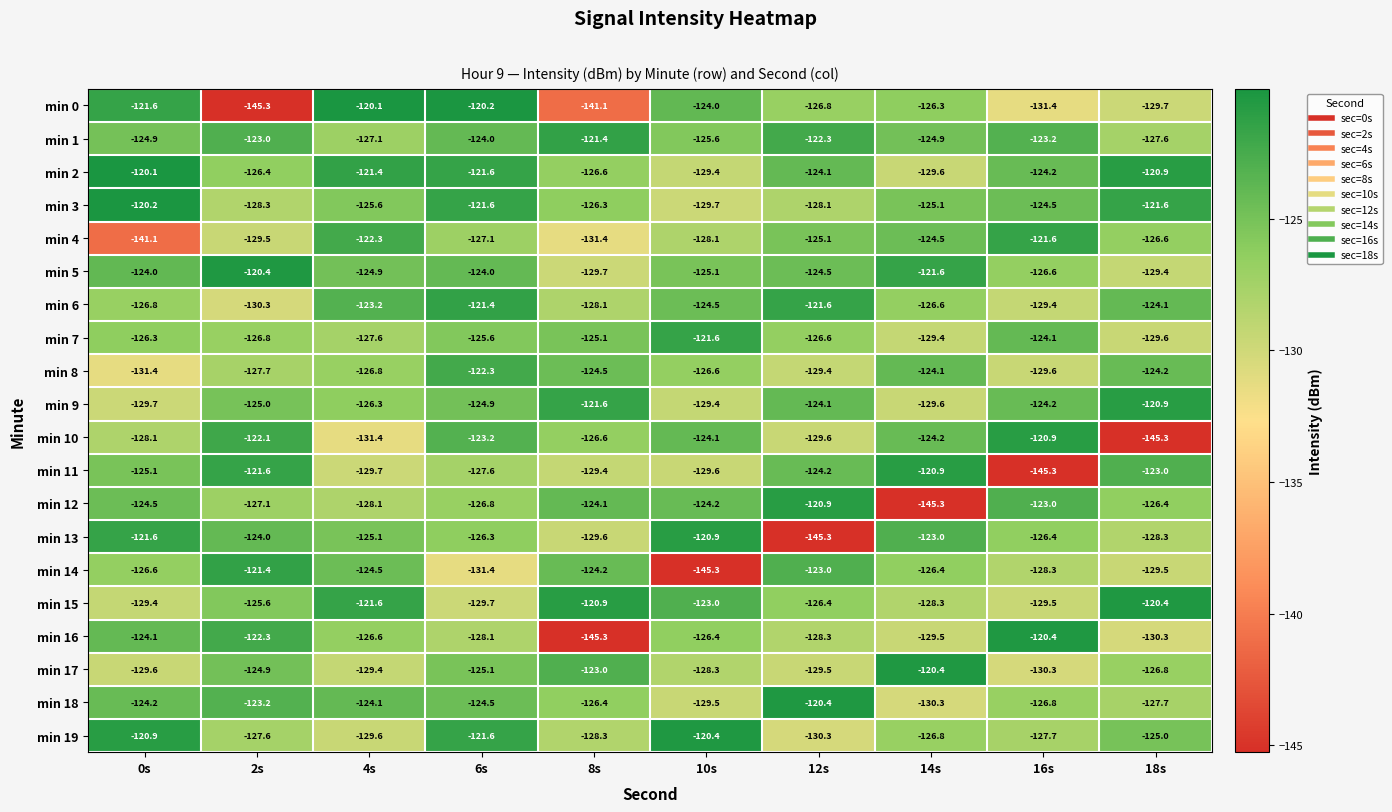

What is the difference between the second highest and second lowest values in the min 15 series?

8.6